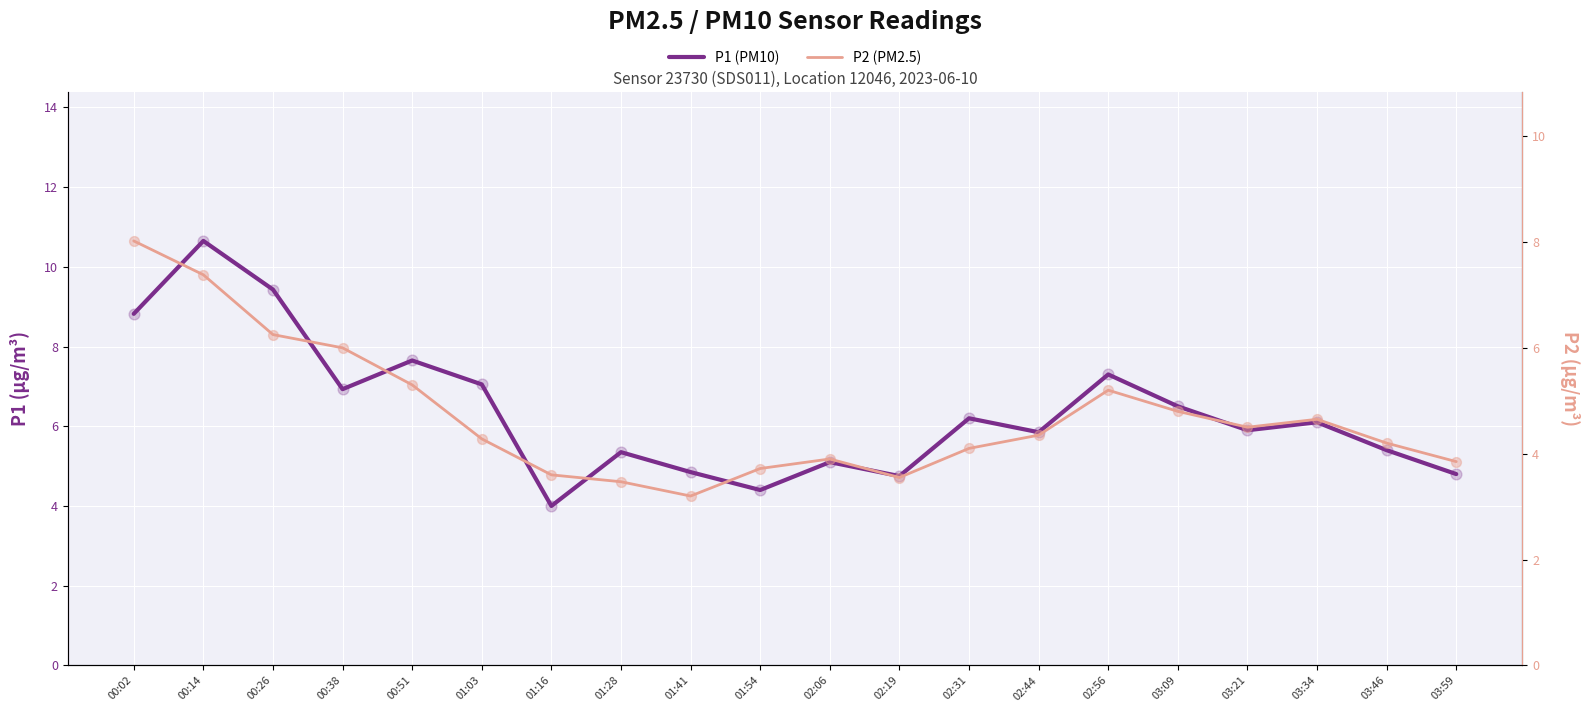

At which category is the sum across all series the highest?

00:14